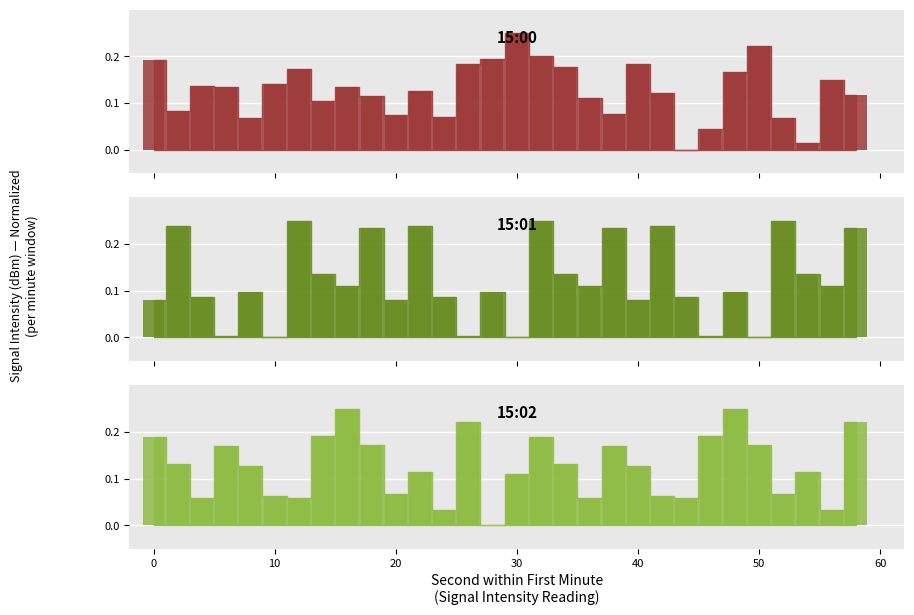

How many groups of bars are there?

30